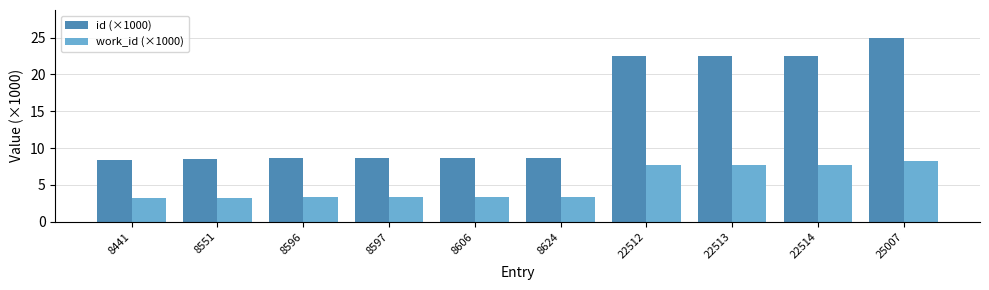

What is the approximate value of id (×1000) at 8606?

8.6